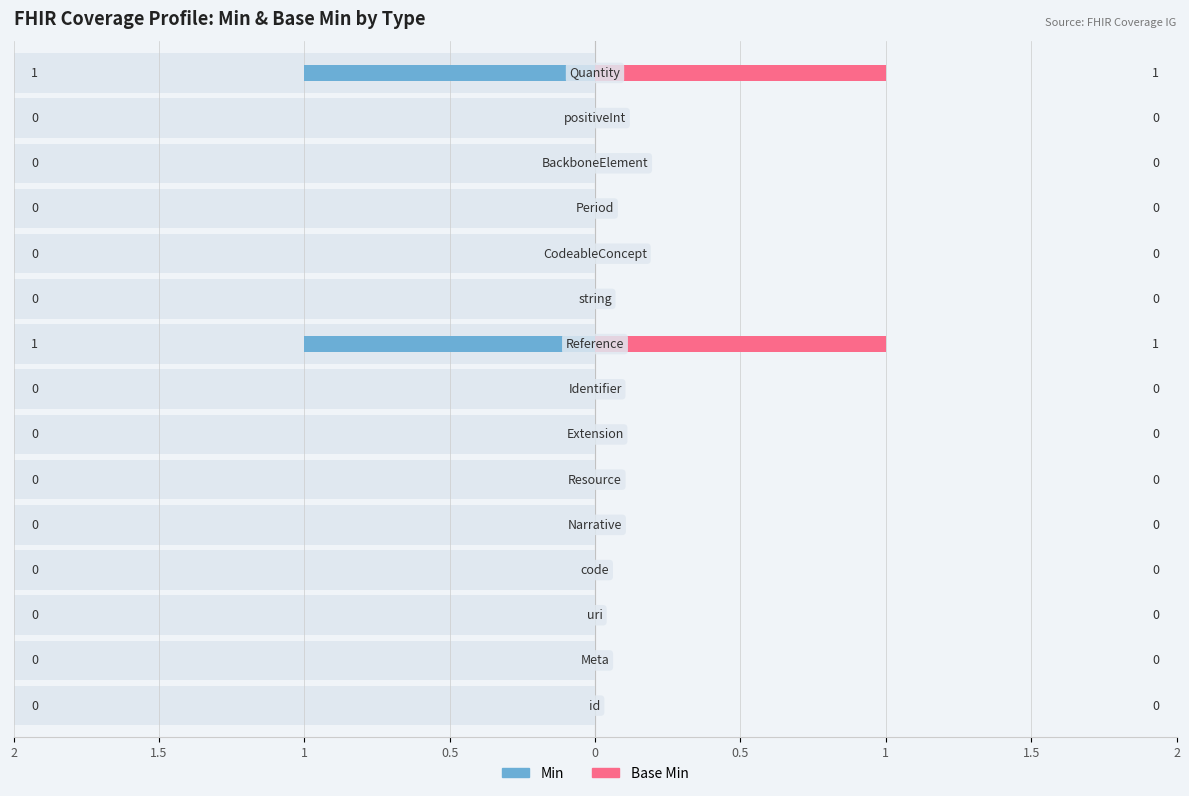

Is the value of Base Min at 0.5 greater than the value of Min at 0?

No